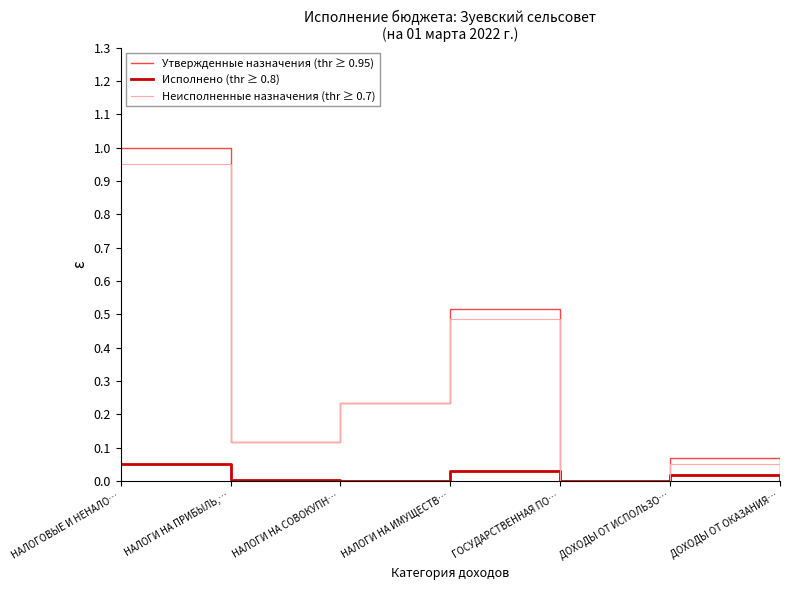

The value of Исполнено (thr ≥ 0.8) at ДОХОДЫ ОТ ИСПОЛЬЗО… is 0.0. True or false?

True